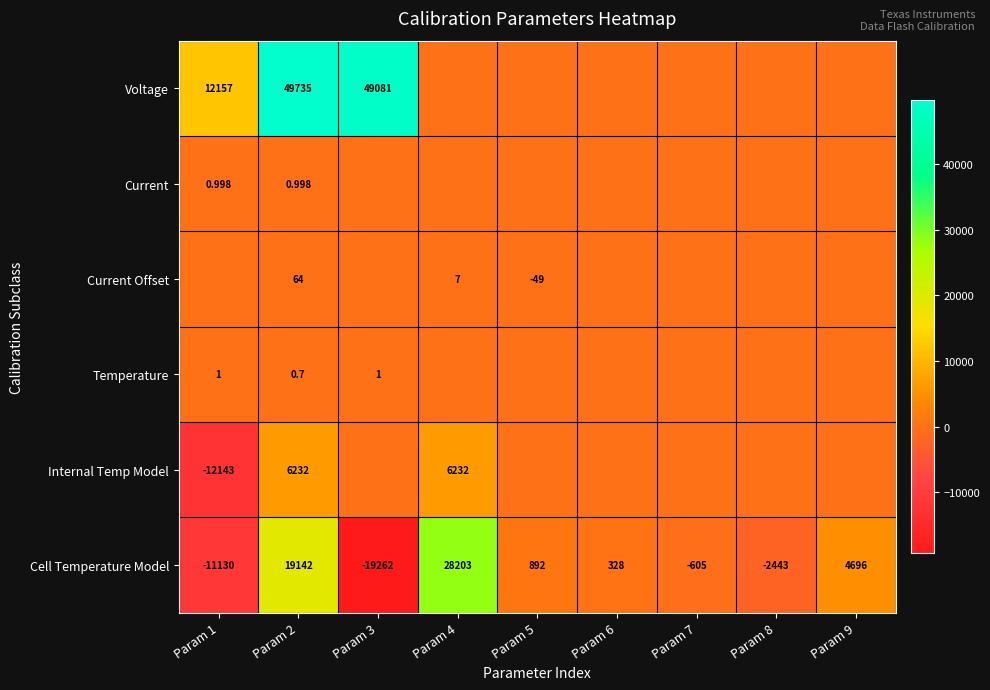

What is the sum of the Cell Temperature Model values at Param 9 and Param 6?

5024.0